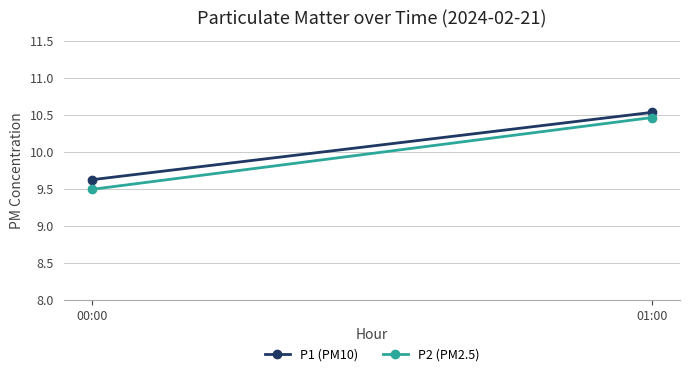

Reading right to left, list all the values displayed in this chart.

P1 (PM10): 10.5	9.6
P2 (PM2.5): 10.5	9.5